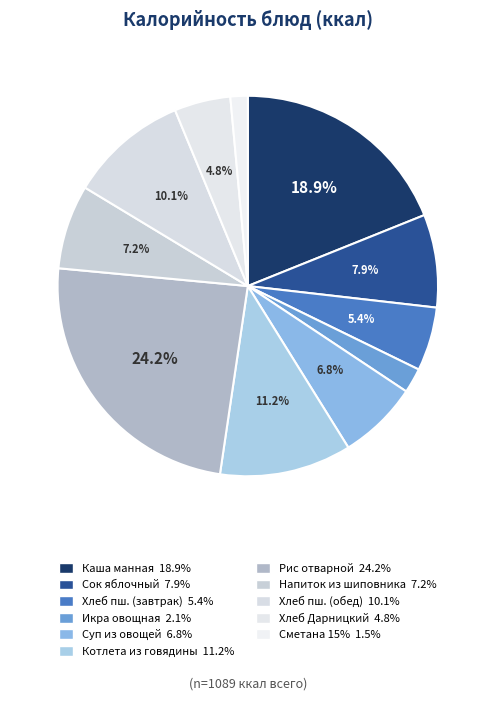

Rank the categories by value from lowest to highest.

Сметана 15%, Икра овощная, Хлеб Дарницкий формовой, Хлеб пшеничный витаминизированный (завтрак), Суп из овощей, Напиток из шиповника, Сок яблочный, Хлеб пшеничный витаминизированный (обед), Котлета из говядины, Каша манная молочная с маслом сливочным, Рис отварной